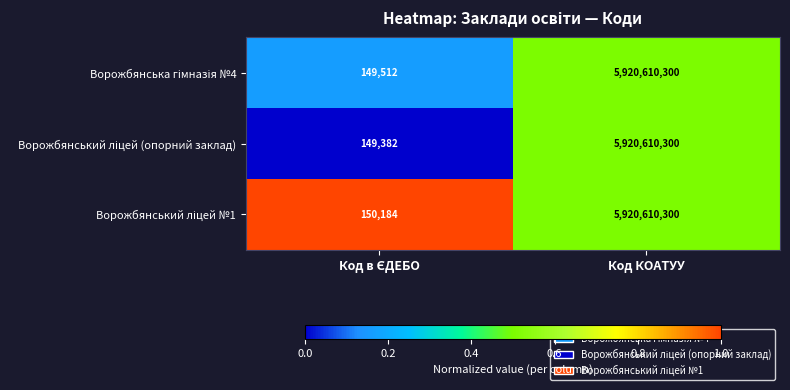

How many distinct data groups are displayed?

3